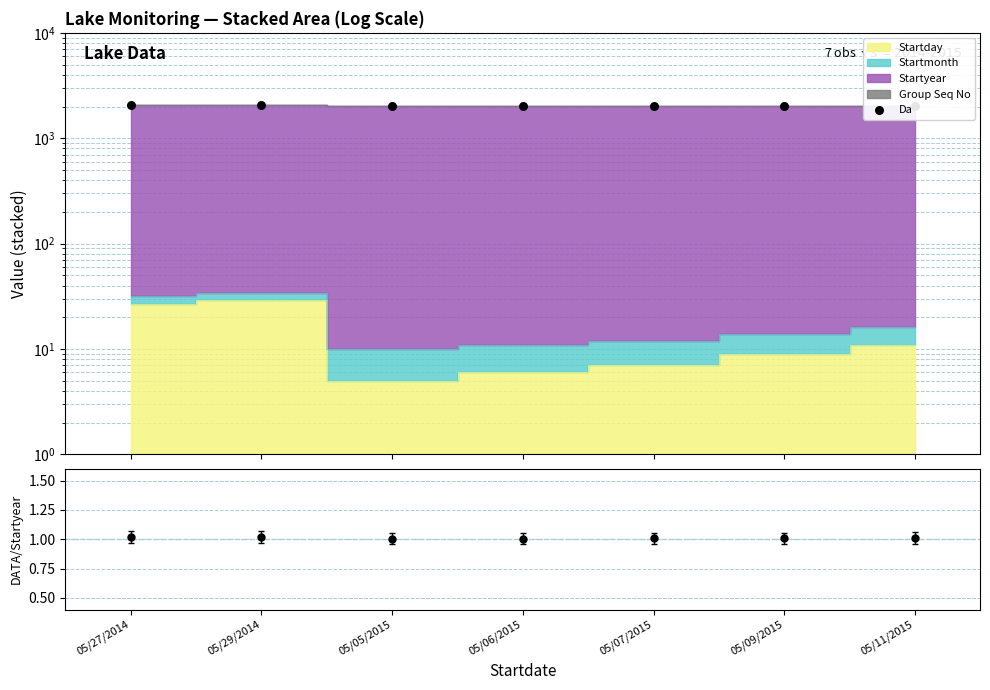

What is the total value across all series at 05/07/2015?

2029.0